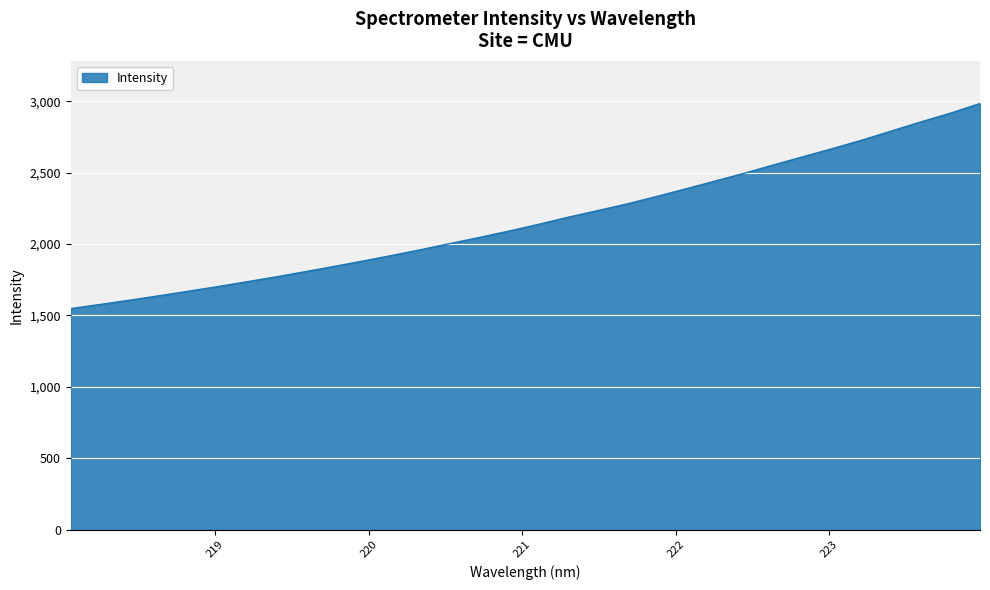

What is the greatest value displayed?

2983.5